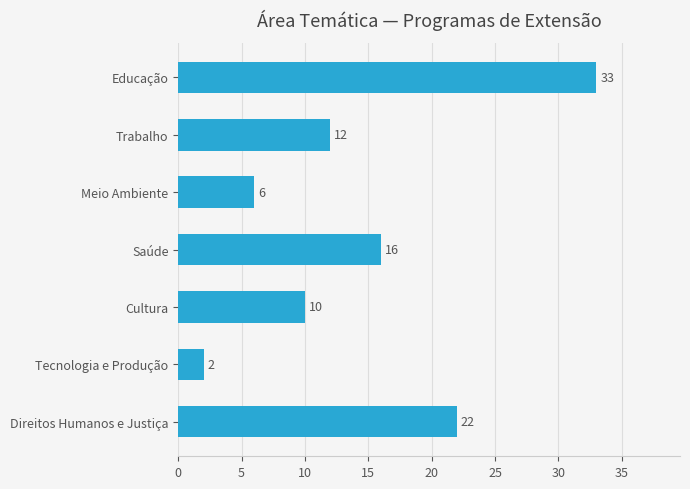

Which category has the lowest value across all series?

Tecnologia e Produção